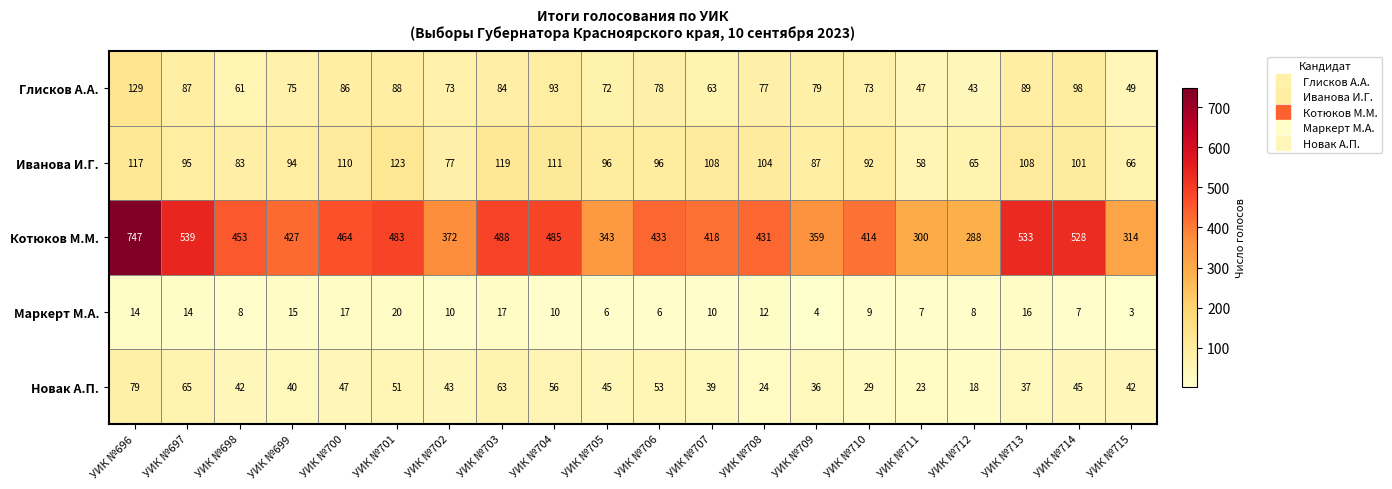

At УИК №703, list the series in order from smallest to largest.

Маркерт М.А., Новак А.П., Глисков А.А., Иванова И.Г., Котюков М.М.